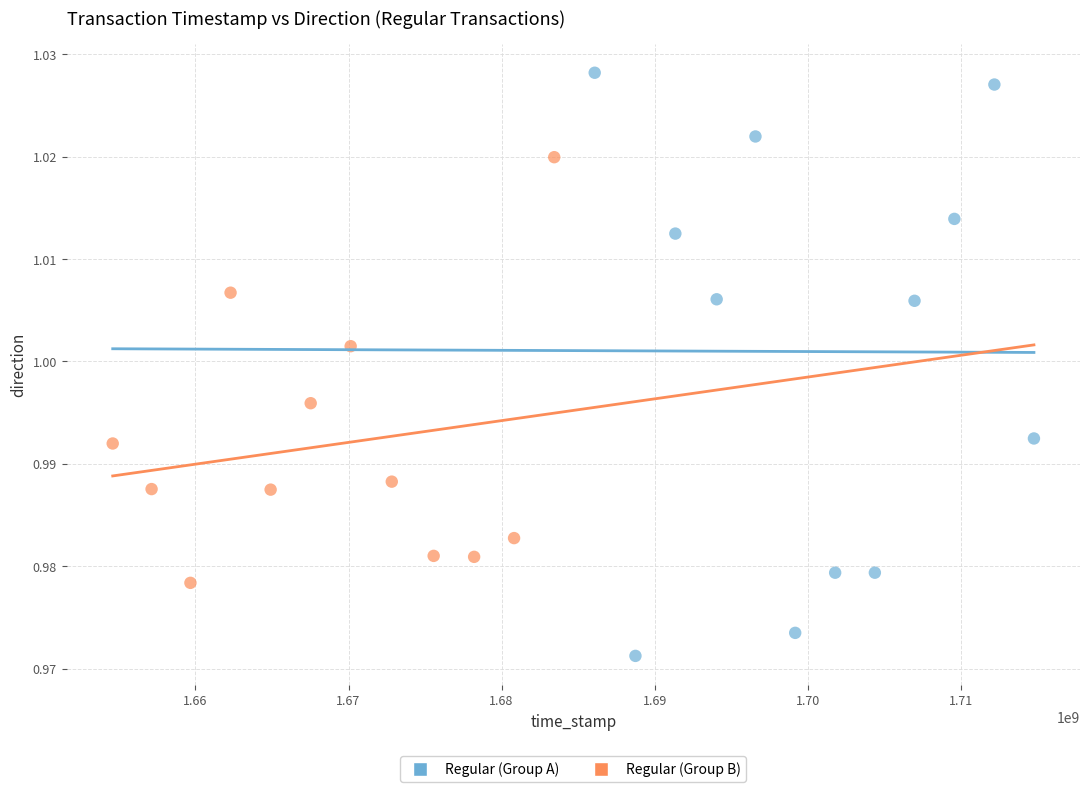

What are all the series names shown in the legend?

Regular (Group A), Regular (Group B)